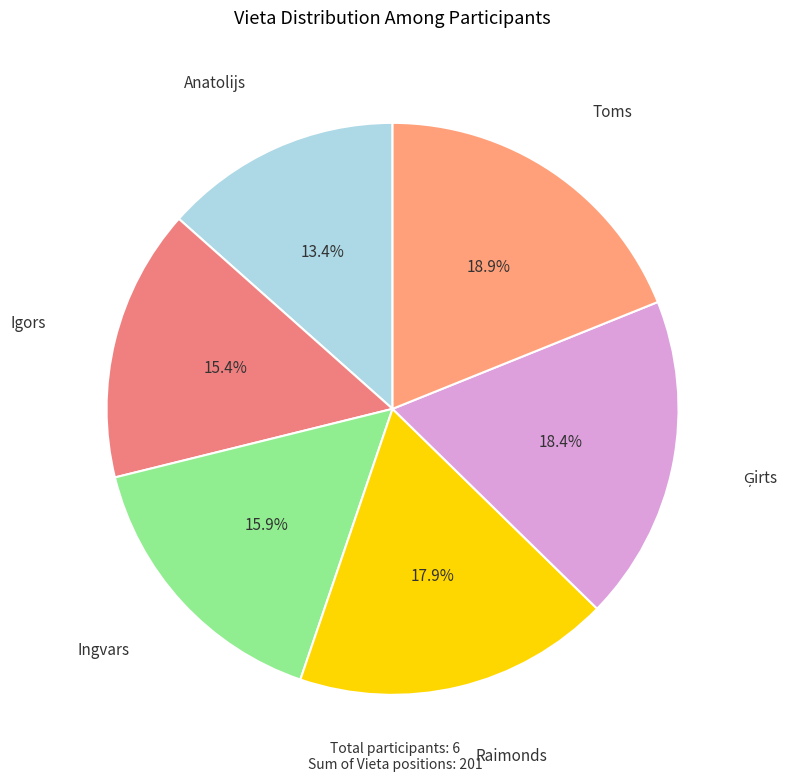

Combined, do Toms and Anatolijs account for over 50%?

No